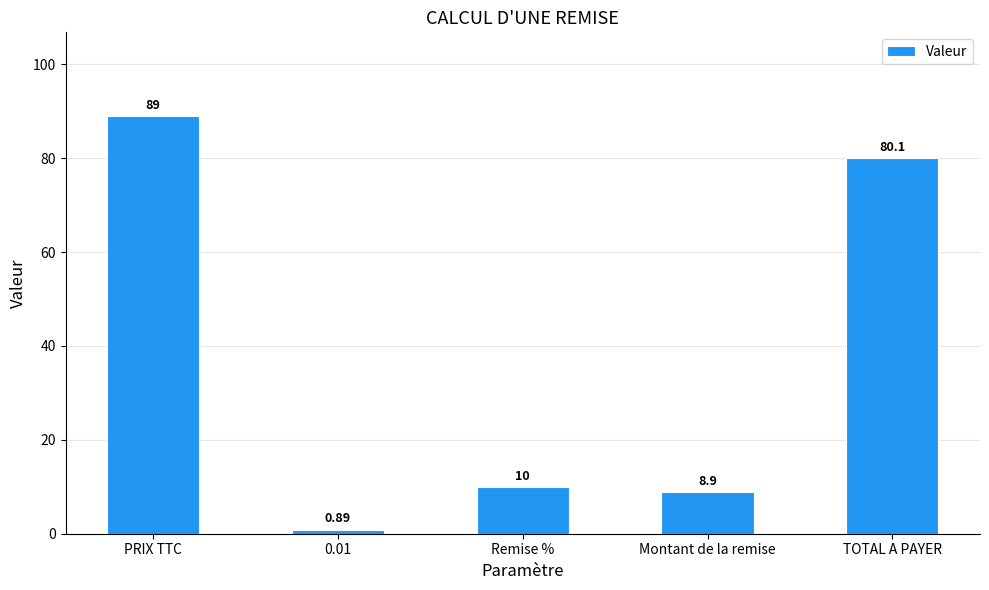

List the labels in order of value, largest first.

PRIX TTC, TOTAL A PAYER, Remise %, Montant de la remise, 0.01